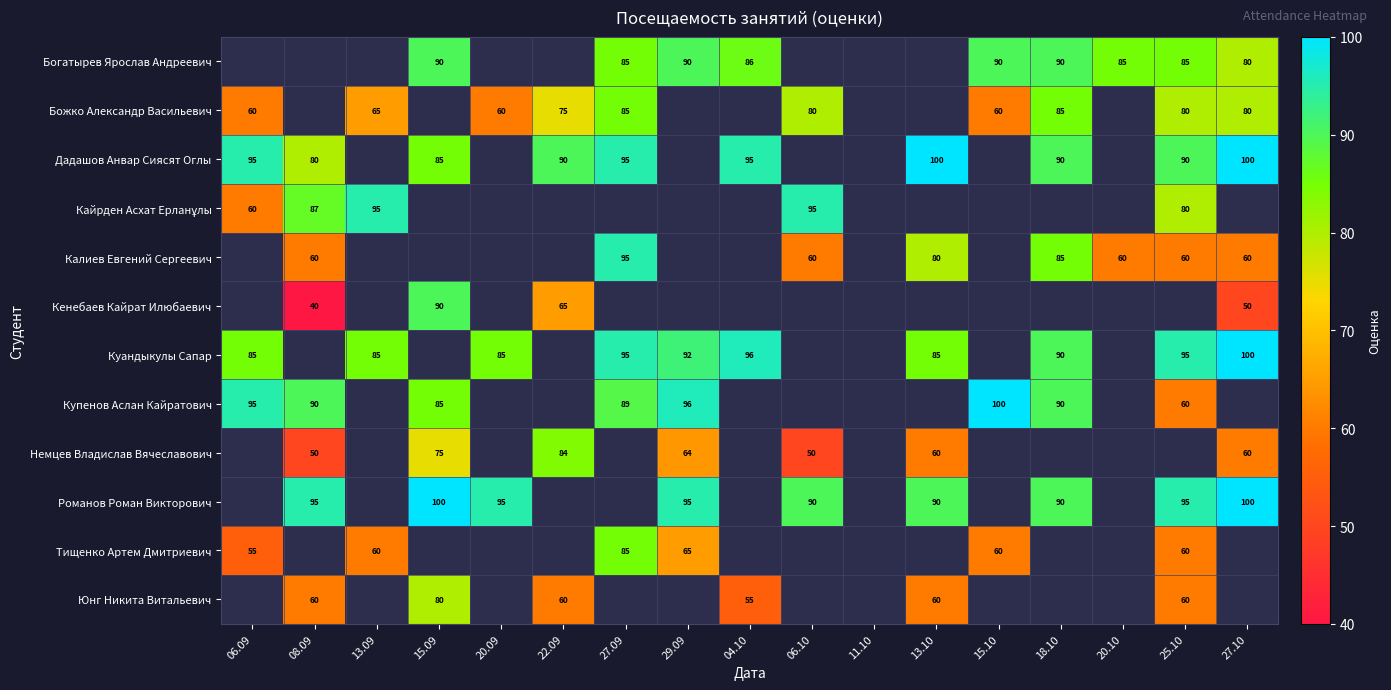

True or false: Романов Роман Викторович has a value of 55 at 18.10.

False